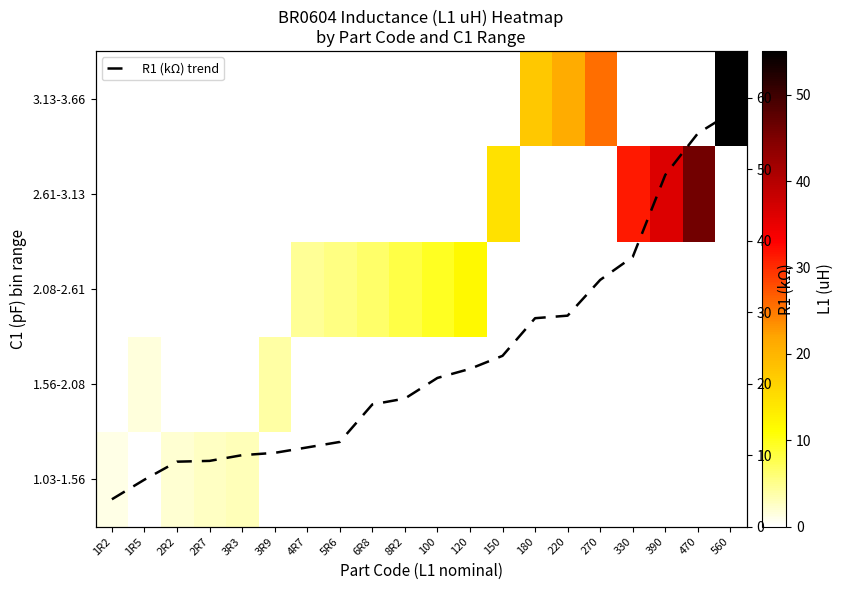

What value does the R1 (kΩ) trend series have at 2R7?

9.2